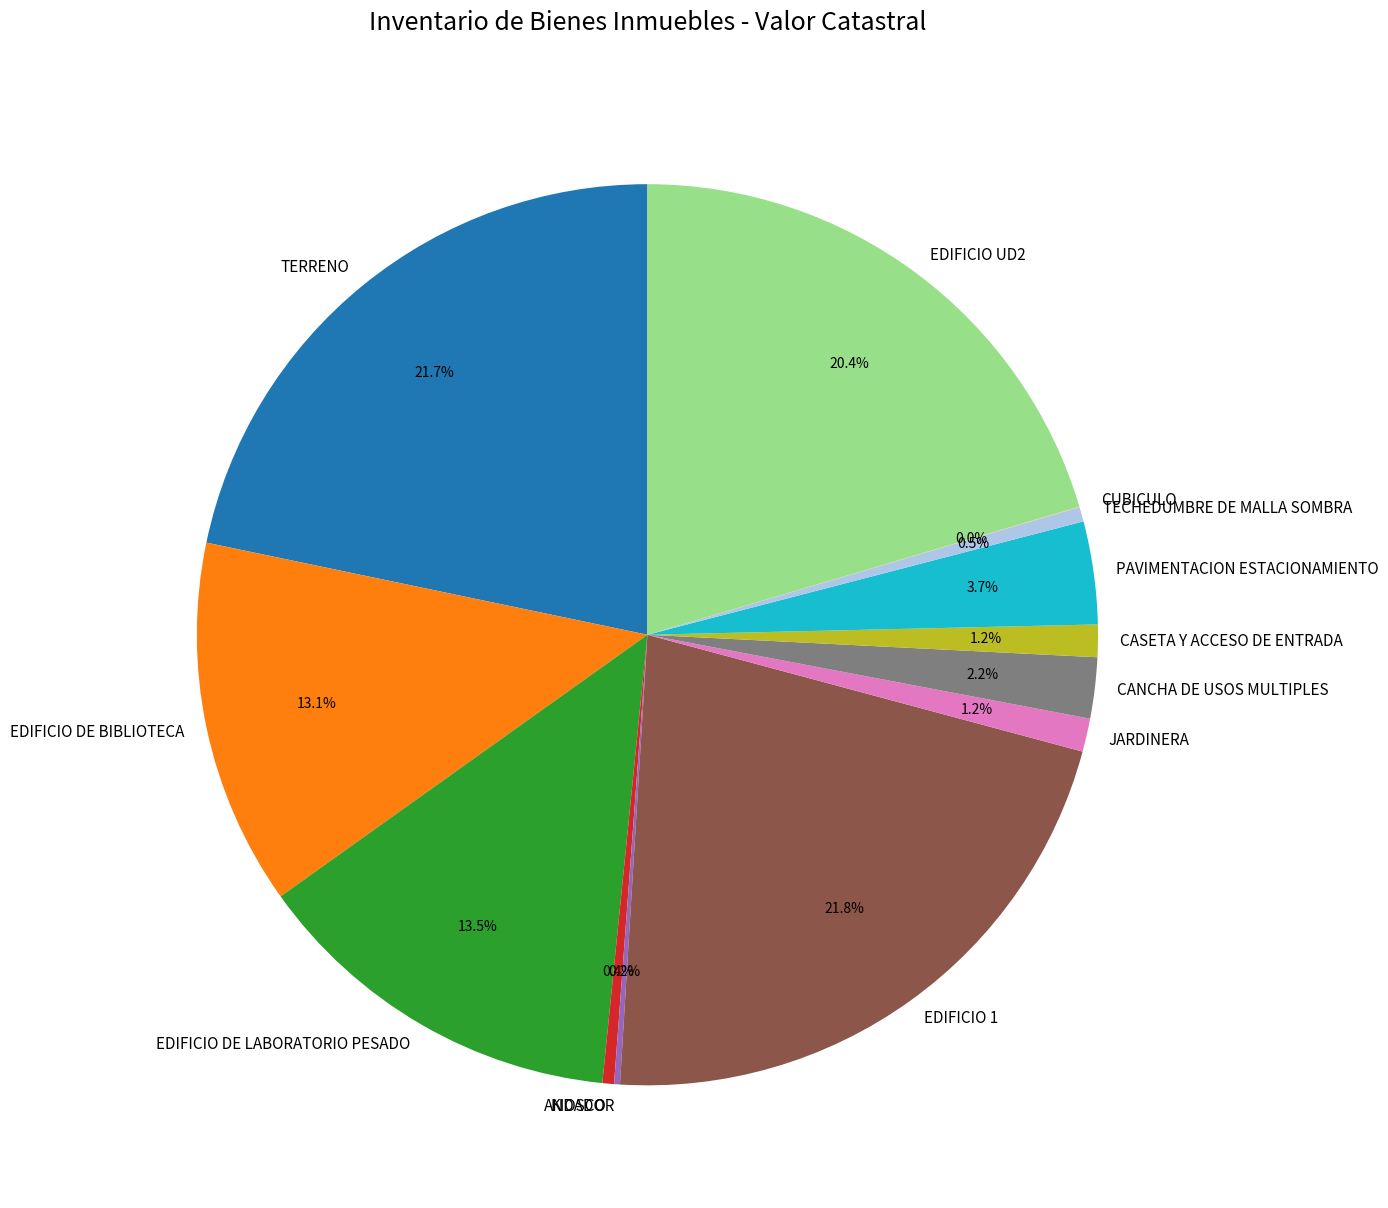

What is the total percentage of TECHEDUMBRE DE MALLA SOMBRA and KIOSCO?

0.9%